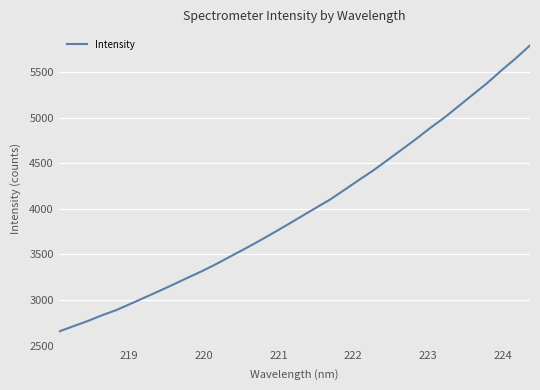

What is the difference between the maximum and minimum values?

3134.6